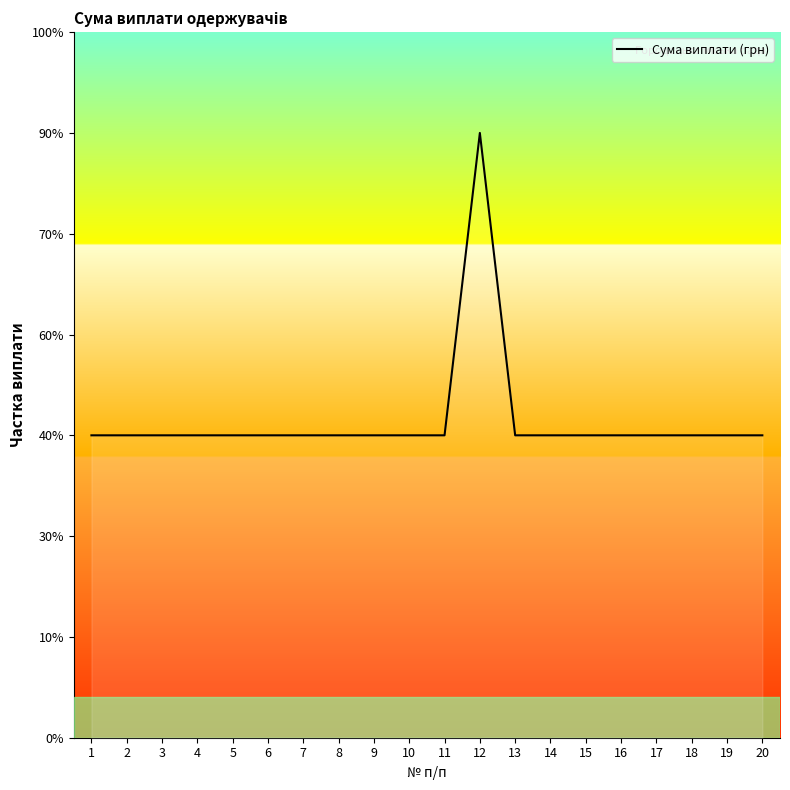

The value at 11 is 2455. True or false?

False